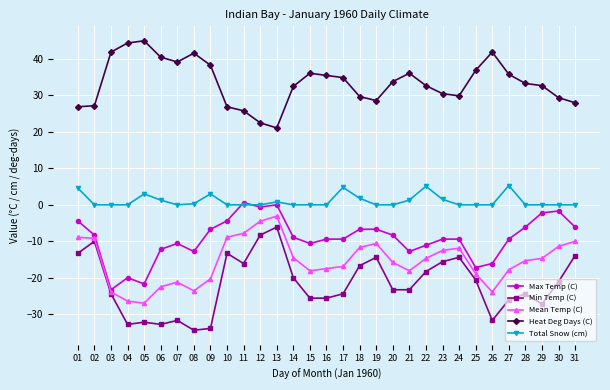

True or false: Total Snow (cm) and Heat Deg Days (C) intersect in this chart.

False